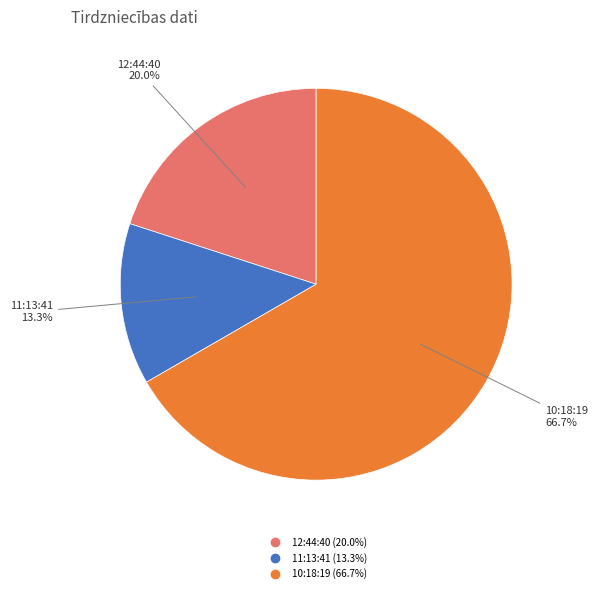

Rank the categories by value from lowest to highest.

11:13:41, 12:44:40, 10:18:19